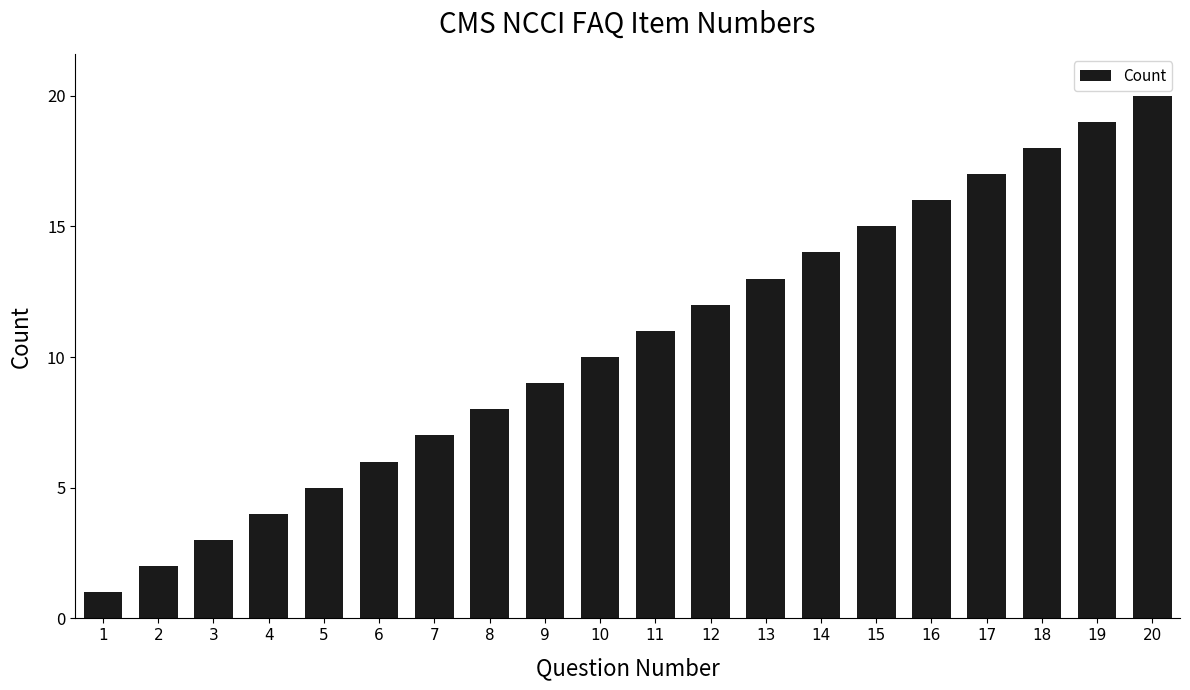

Count the number of categories in the chart.

20